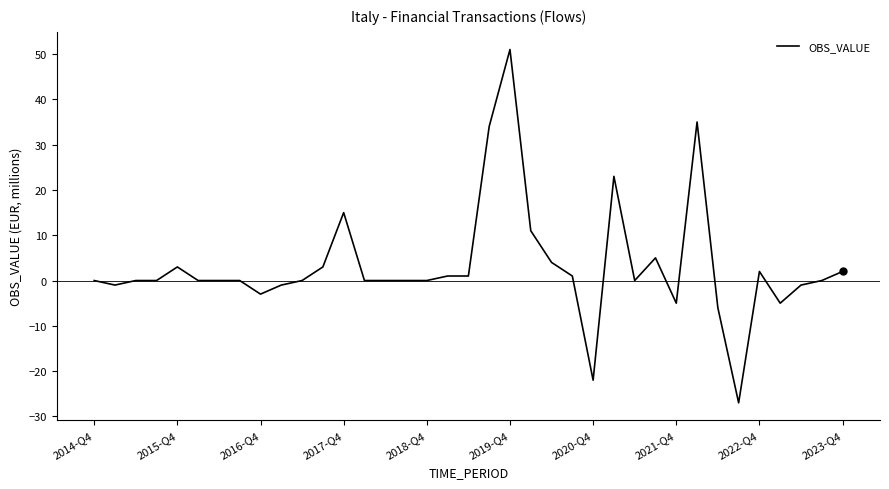

What is the smallest value displayed?

-27